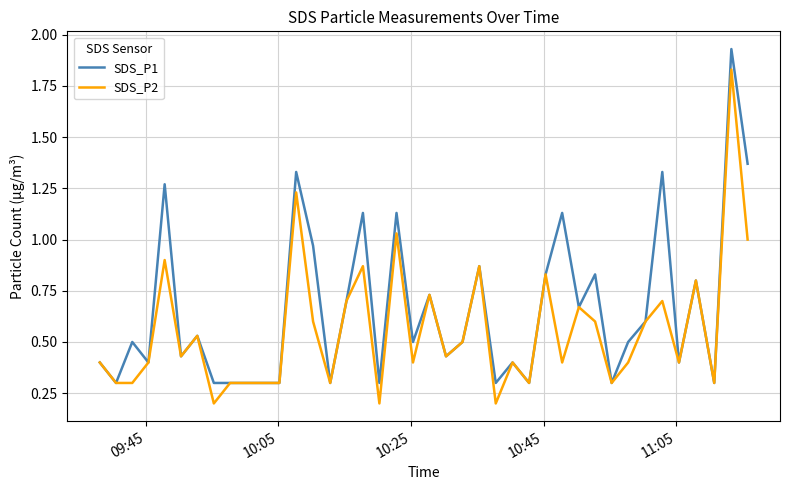

Which series has the largest total across all categories?

SDS_P1